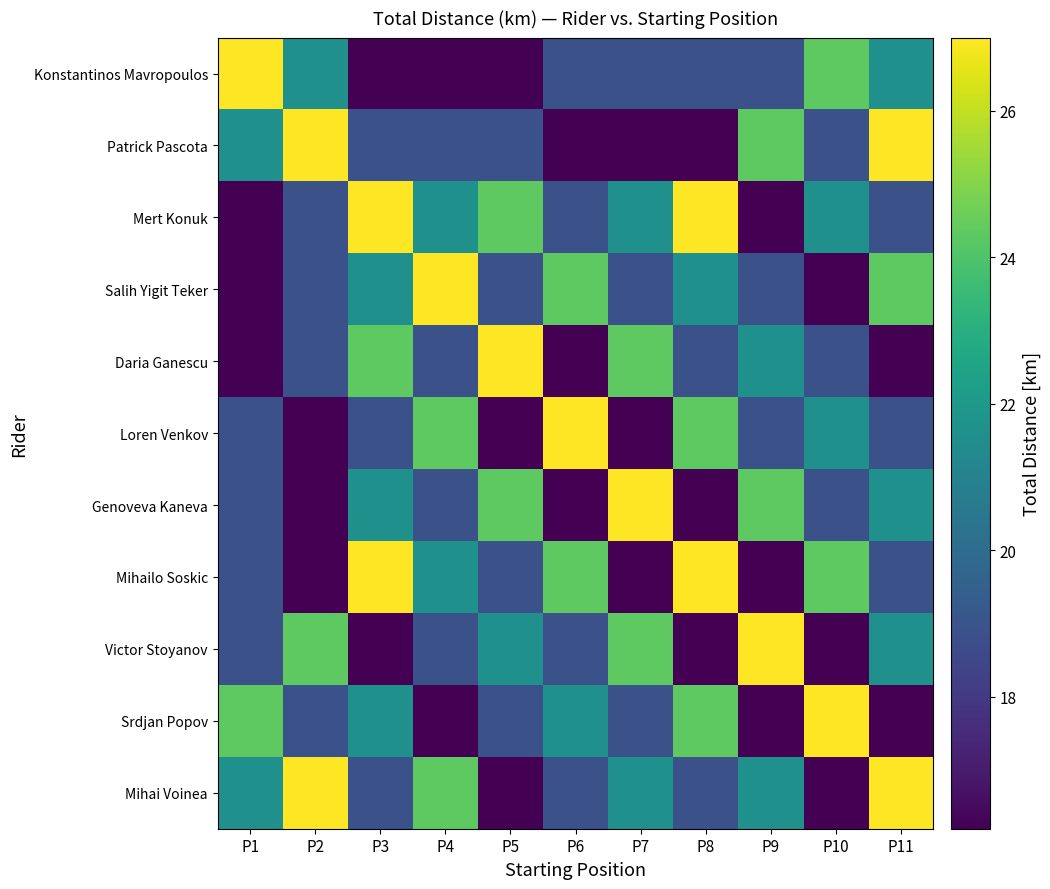

What is the spread (max minus min) of values at P6?

10.8